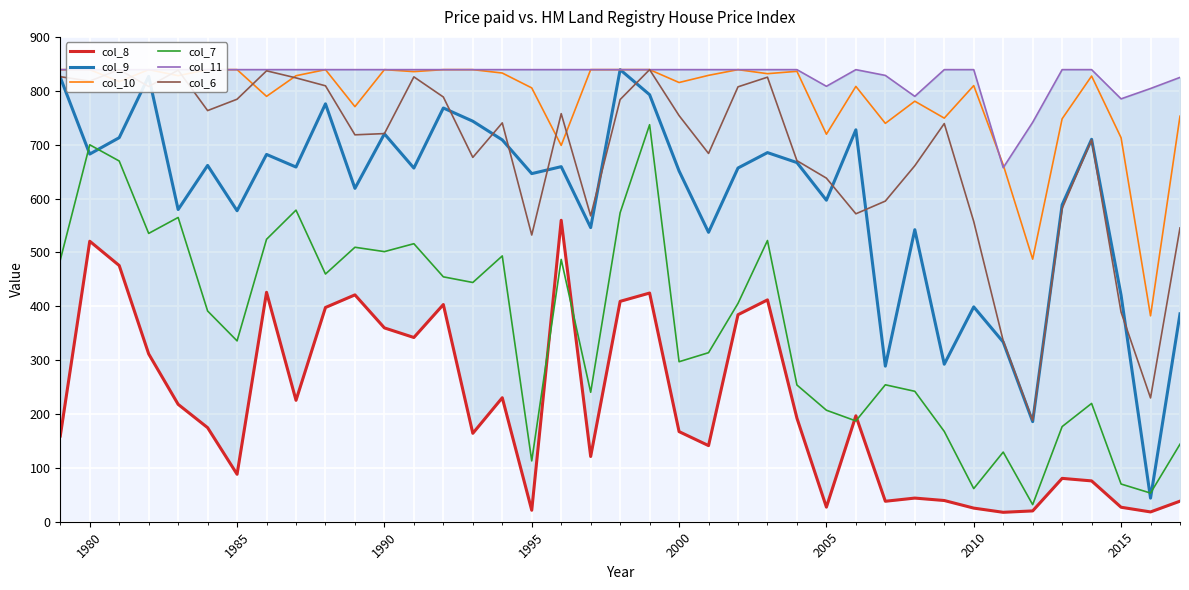

The value of col_9 at 2000 is 651.1. True or false?

True